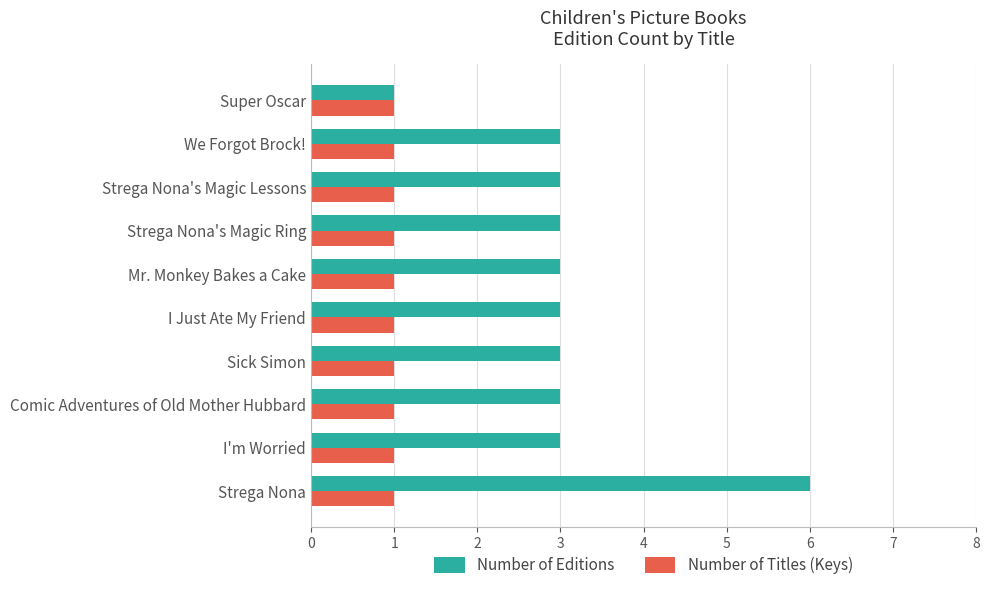

At which category is the sum across all series the highest?

Strega Nona